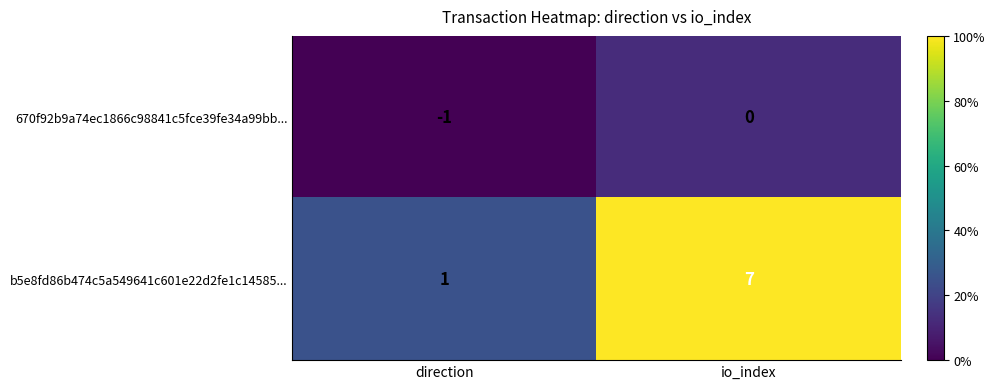

Between direction and io_index, which series saw the biggest shift?

b5e8fd86b474c5a549641c601e22d2fe1c14585...